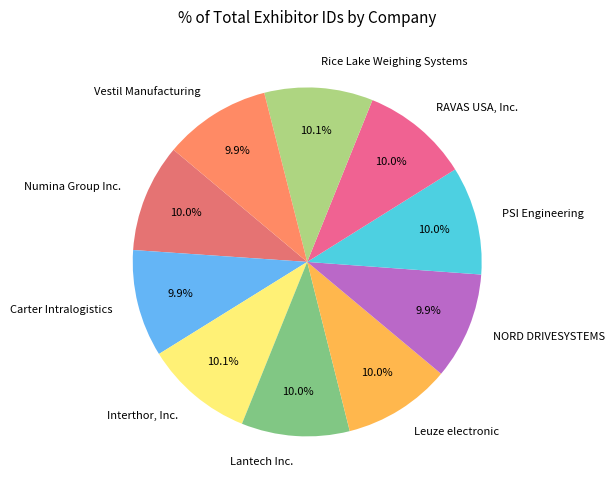

Is it true that NORD DRIVESYSTEMS is 19% of the pie?

False